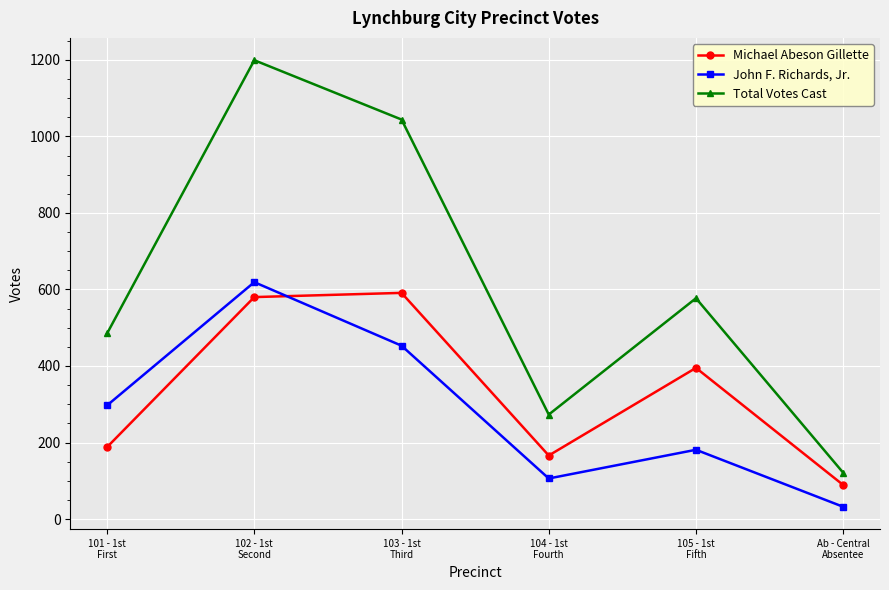

What is the label of the 5th point from the left?

105 - 1st
Fifth